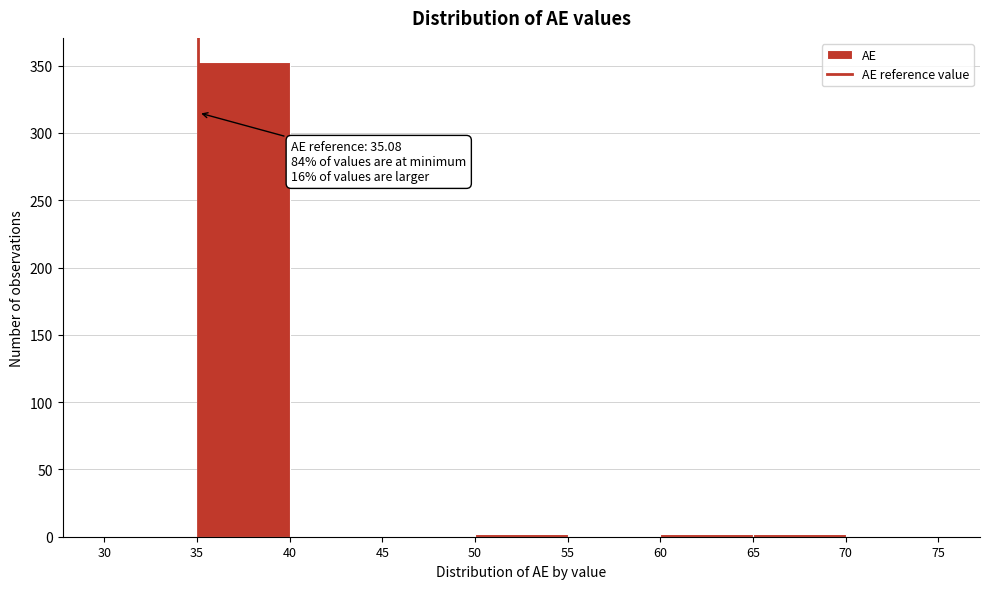

Over which range of the x-axis is the bar tallest?

35 to 40